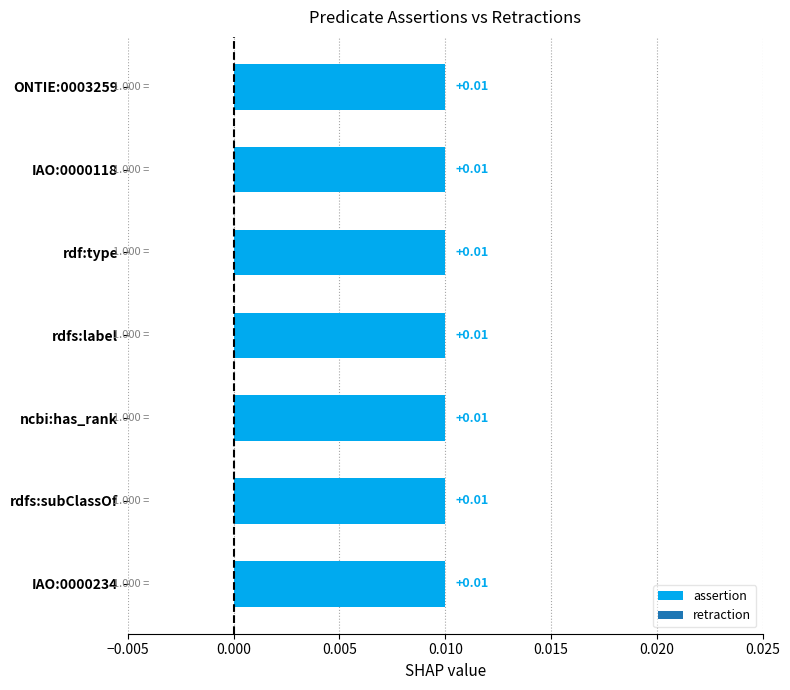

Which label corresponds to the smallest value in the chart?

IAO:0000234